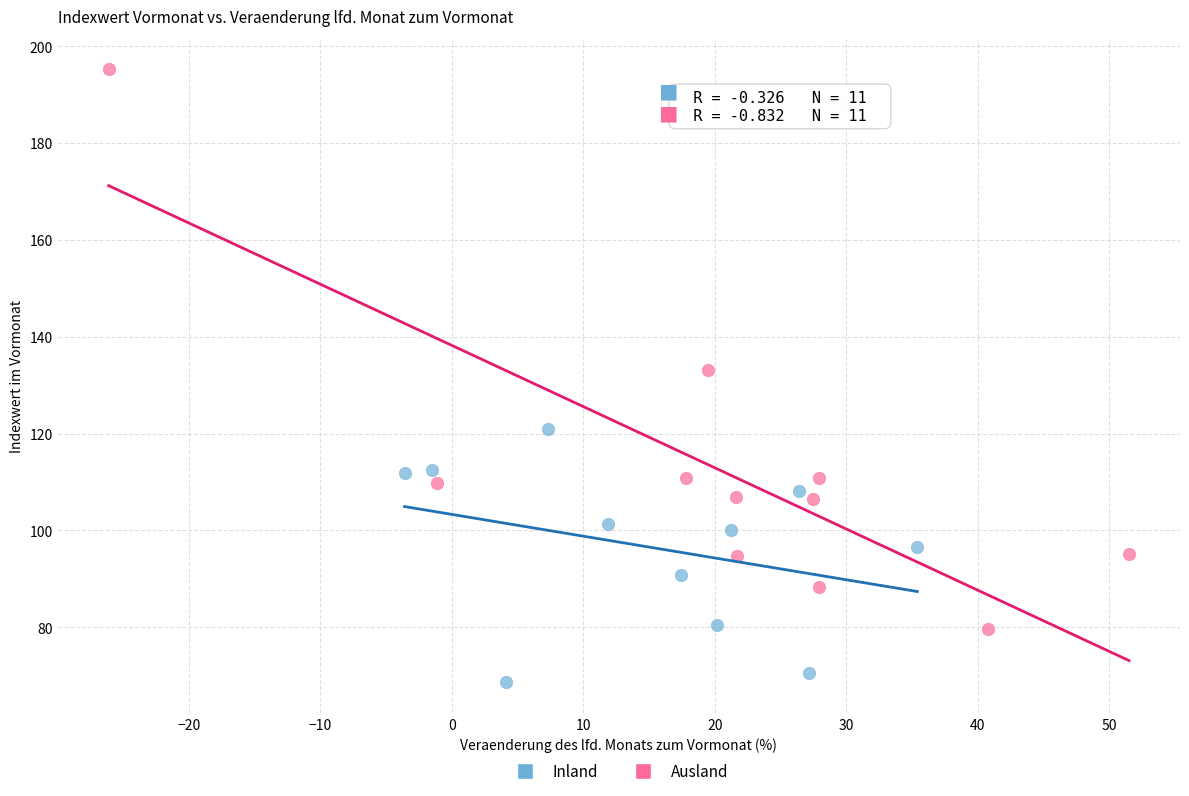

Which series has the largest Y range (max minus min)?

Ausland